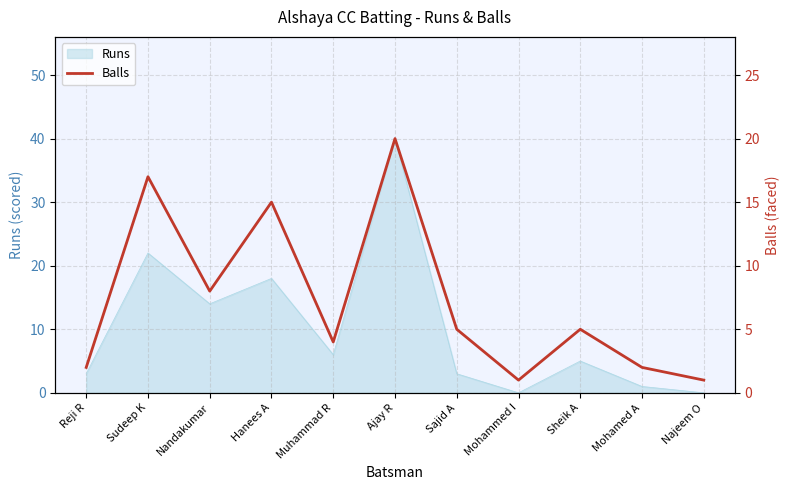

Reading left to right, extract all data points from this chart.

Reji R=2	Sudeep K=17	Nandakumar=8	Hanees A=15	Muhammad R=4	Ajay R=20	Sajid A=5	Mohammed I=1	Sheik A=5	Mohamed A=2	Najeem O=1